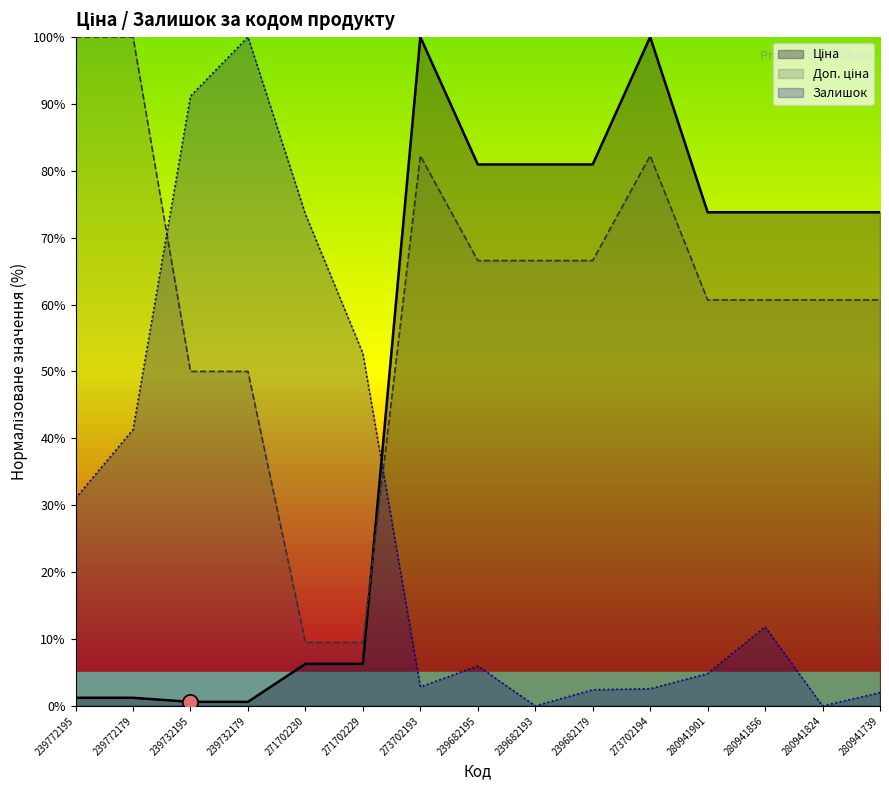

Which series has the largest total across all categories?

Доп. ціна